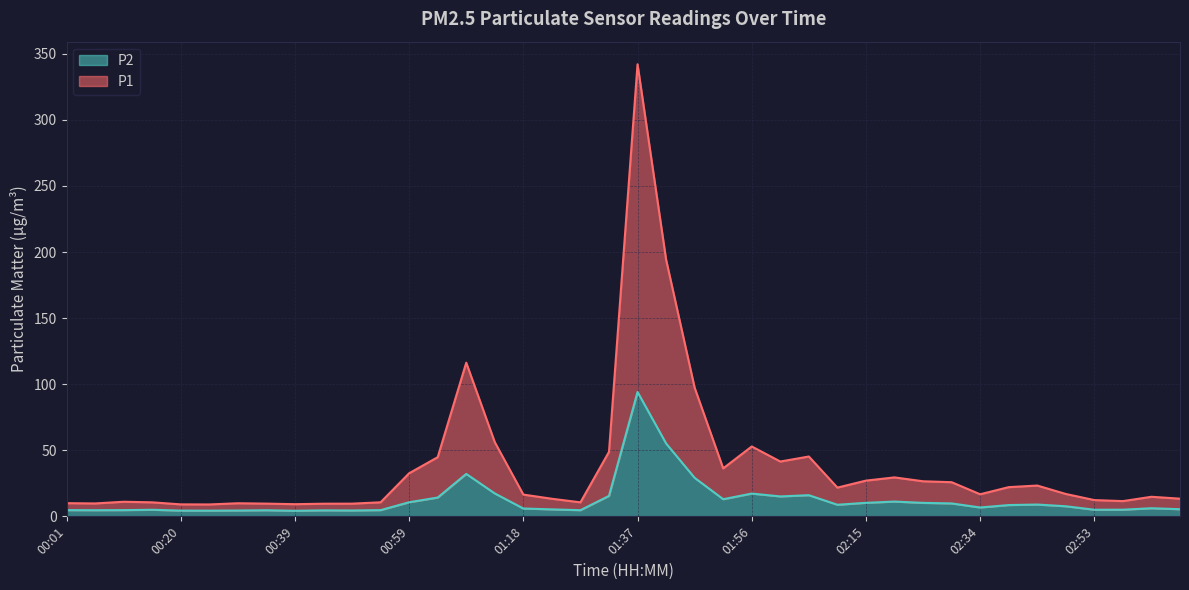

What is the sum of the P2 values at 00:30 and 02:49?

12.0